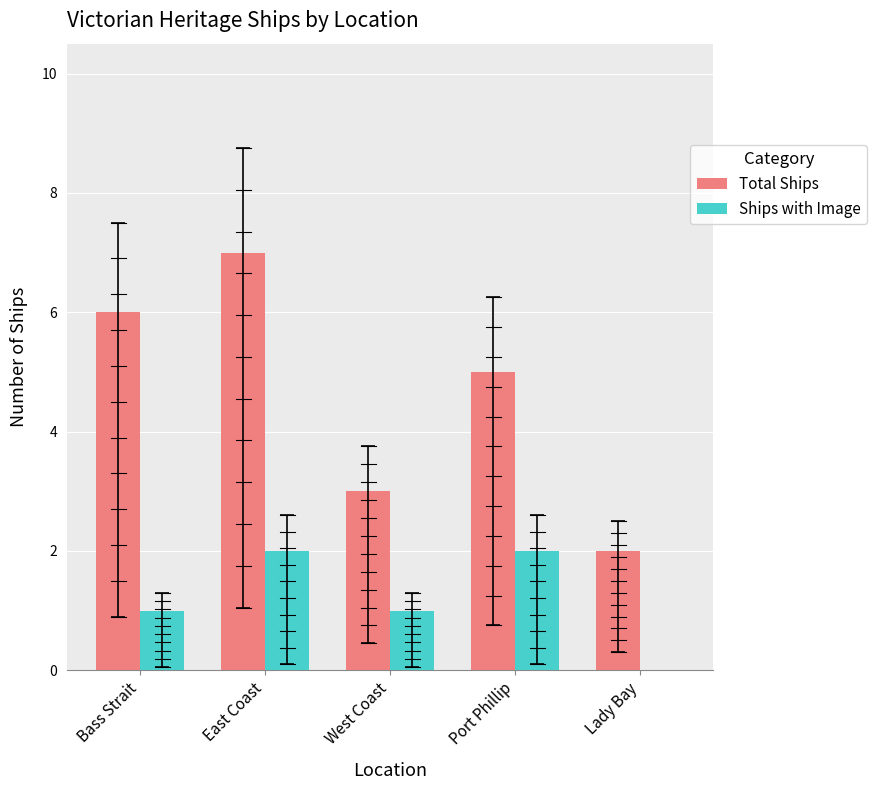

What are all the series names shown in the legend?

Total Ships, Ships with Image